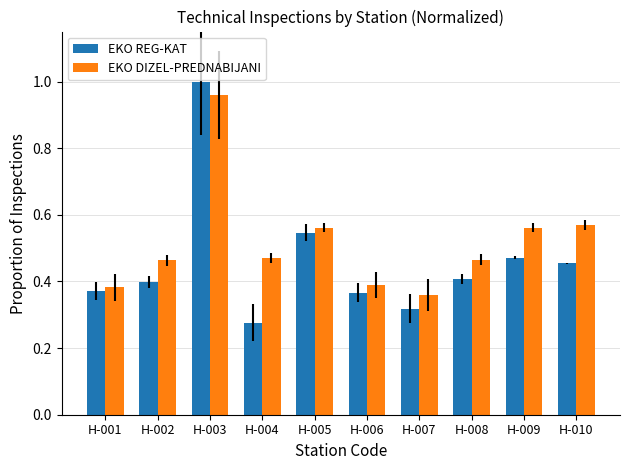

Which label corresponds to the smallest value in the chart?

H-004